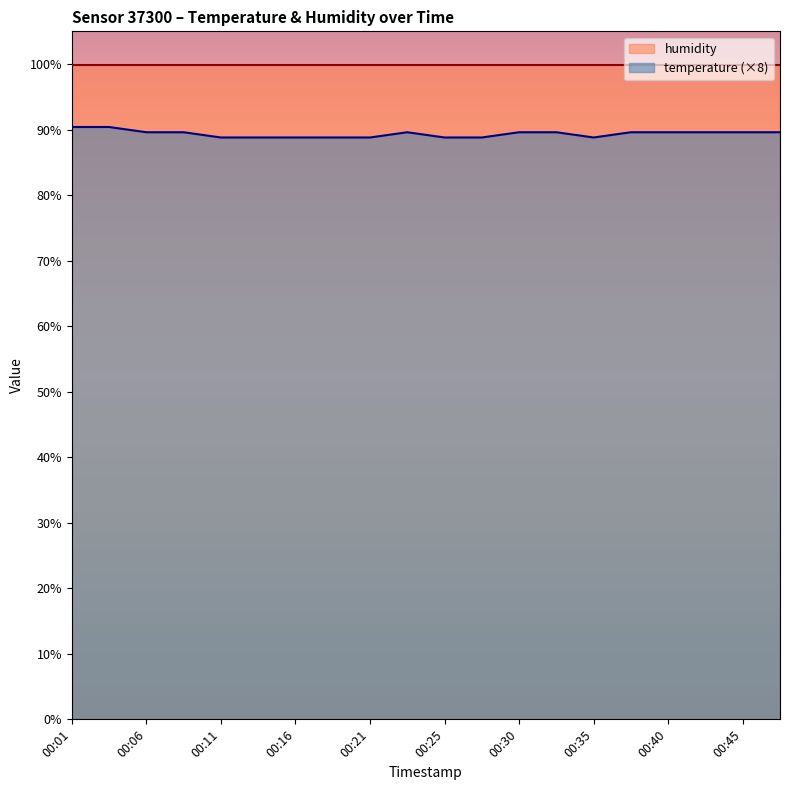

The chart shows a value of 125.6 at 00:06. True or false?

False